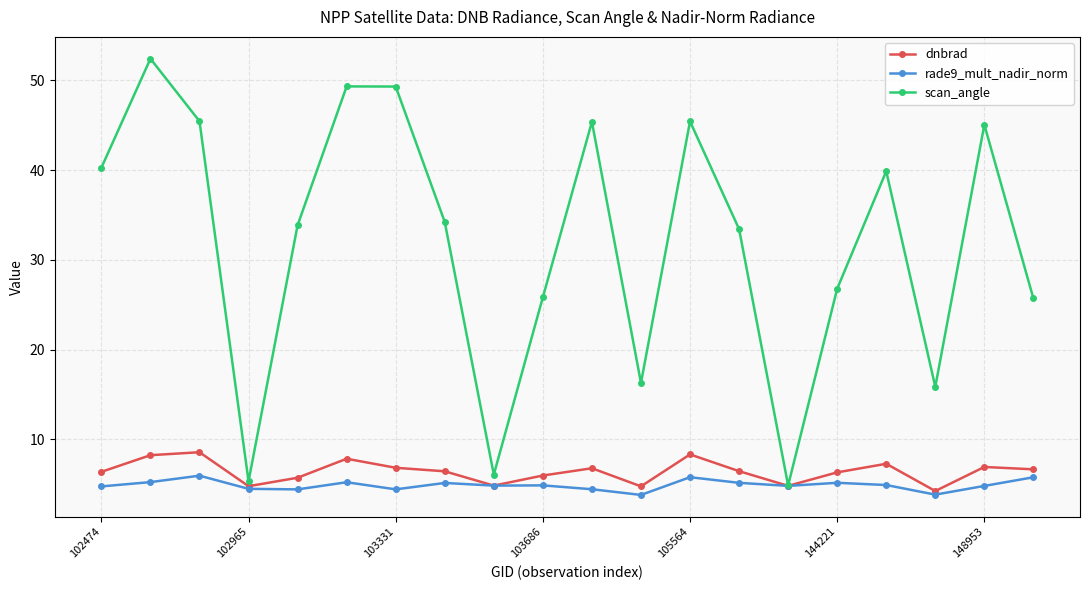

True or false: rade9_mult_nadir_norm has more than 0 points higher than both neighbors.

True